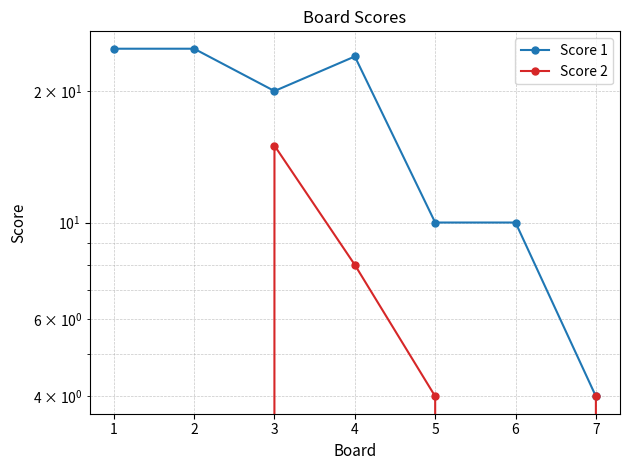

What are all the series names shown in the legend?

Score 1, Score 2